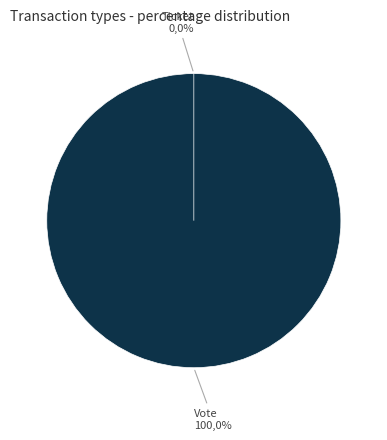

Is it true that Vote is 100% of the pie?

True